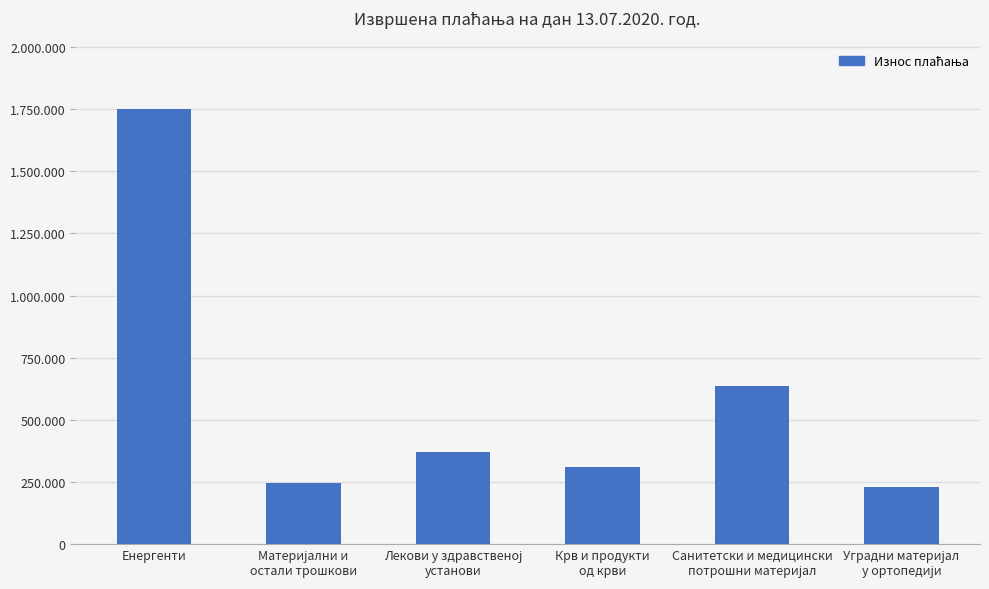

Reading left to right, what are all the values shown in this chart?

Енергенти=1752560.1	Материјални и
остали трошкови=244127.7	Лекови у здравственој
установи=369953.5	Крв и продукти
од крви=310075.1	Санитетски и медицински
потрошни материјал=636891.4	Уградни материјал
у ортопедији=231000.0